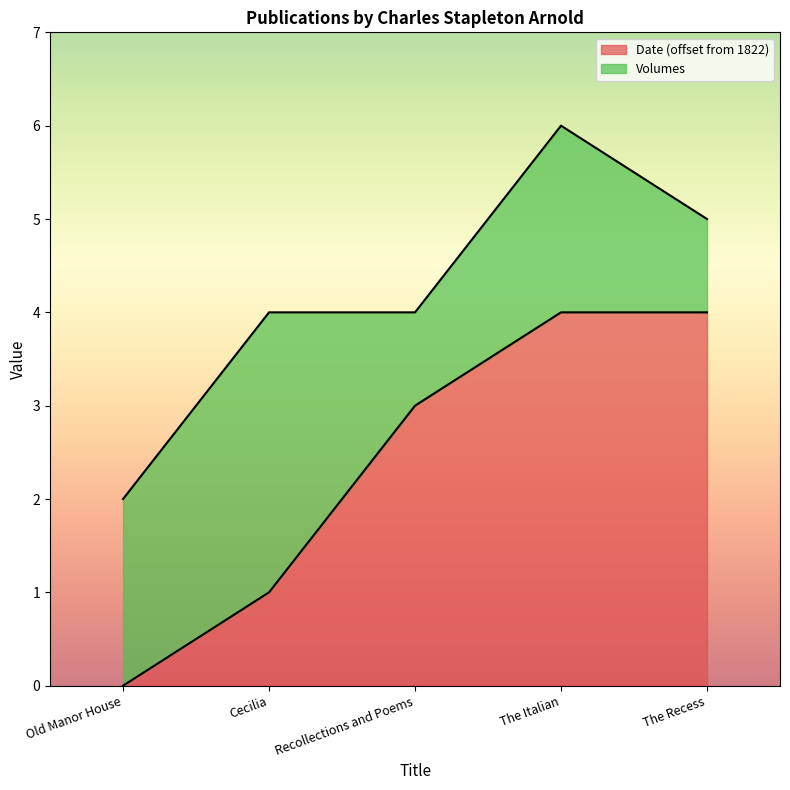

How many lines are shown in the chart?

2